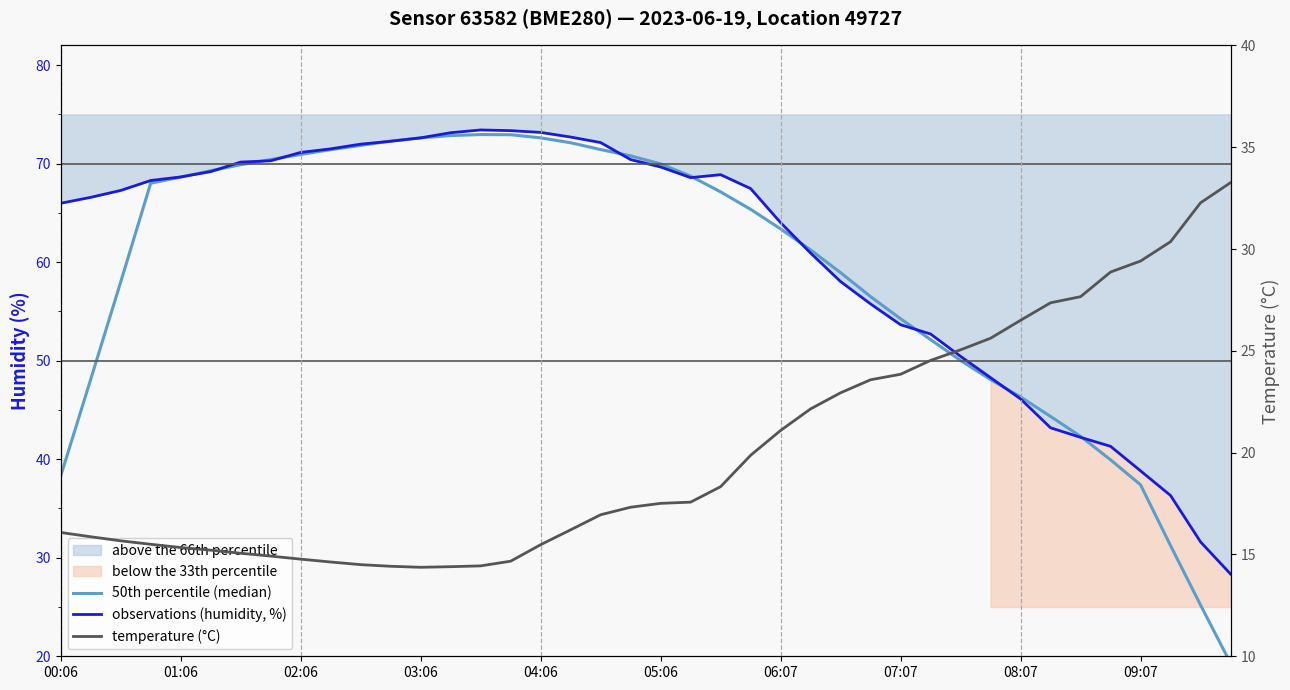

What is the approximate value of observations (humidity, %) at 27?

55.8